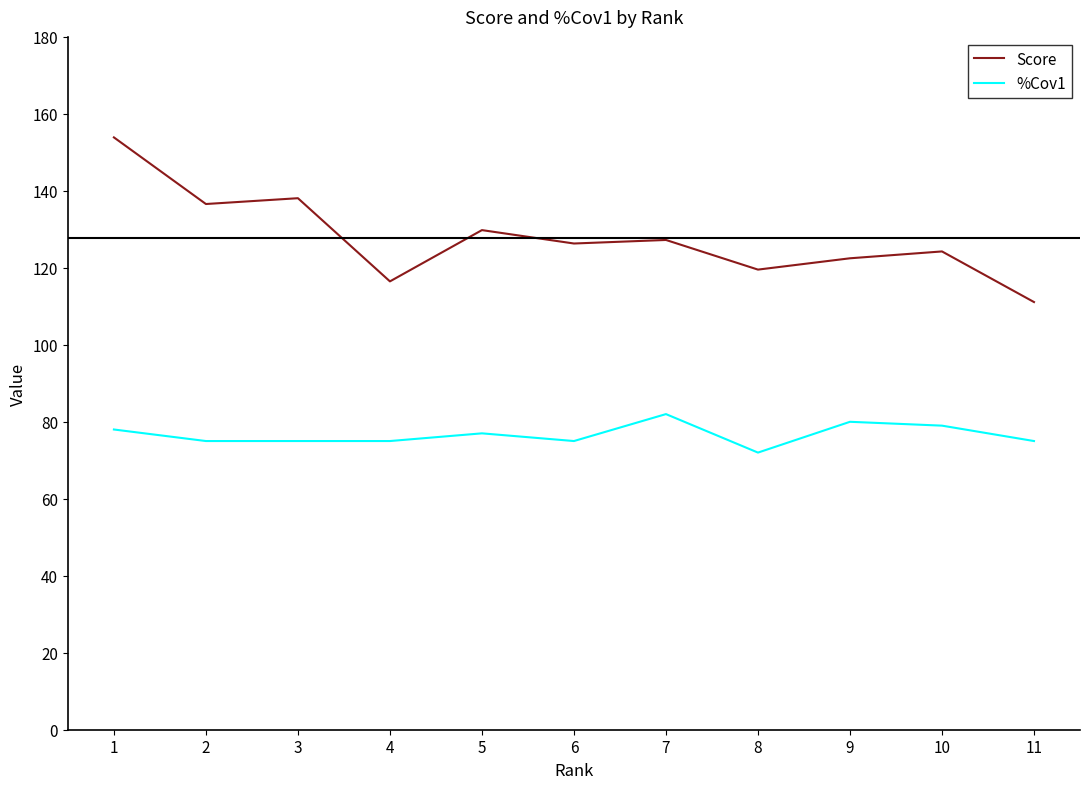

Read the %Cov1 value at 5.

77.0